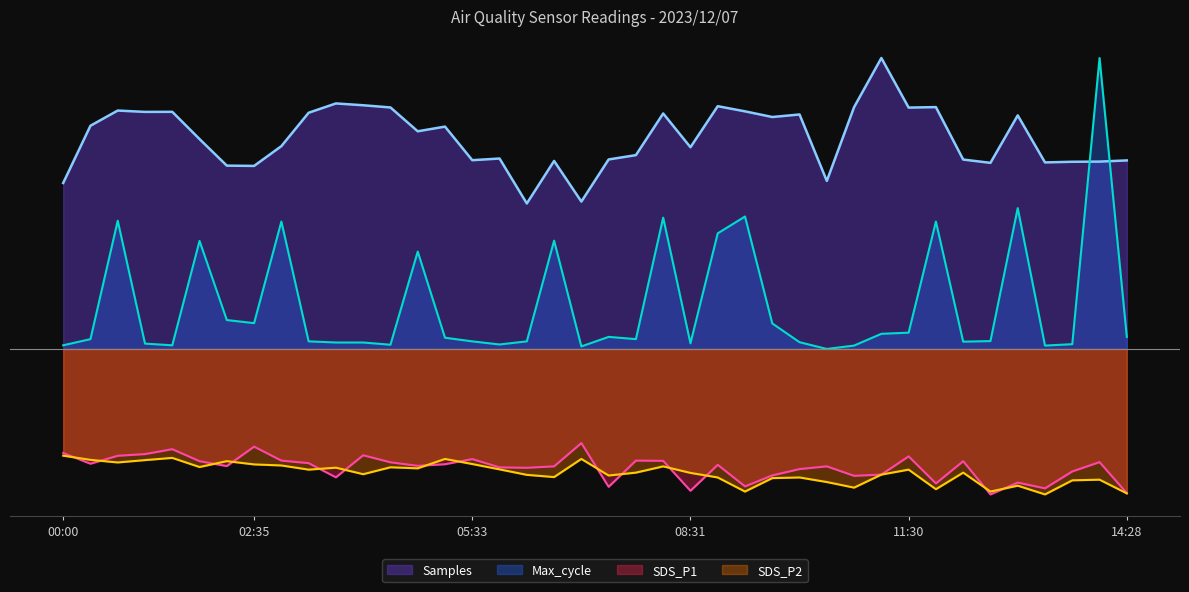

Which series changed the most between 00:00 and 02:13?

Max_cycle